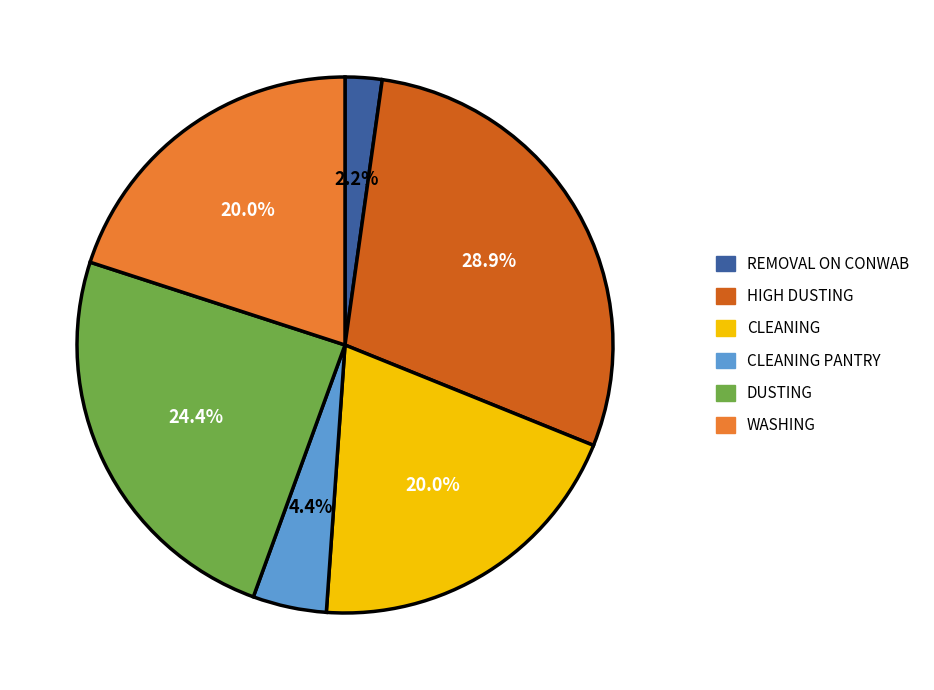

Is there any slice that represents more than half of the pie?

No